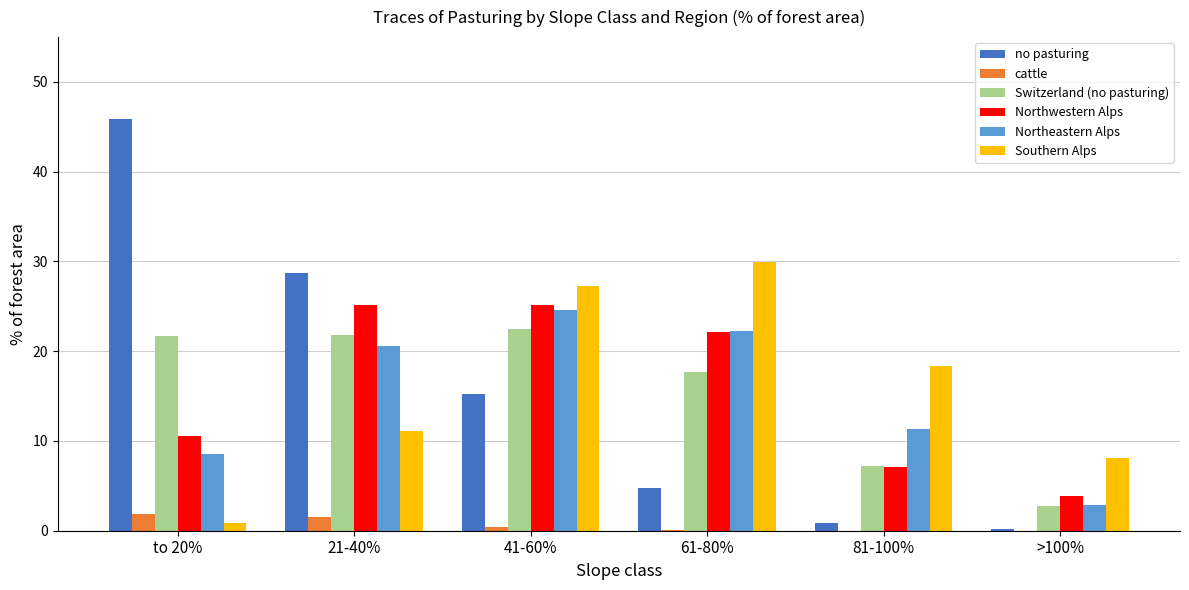

How many data points in Switzerland (no pasturing) are above 21?

3